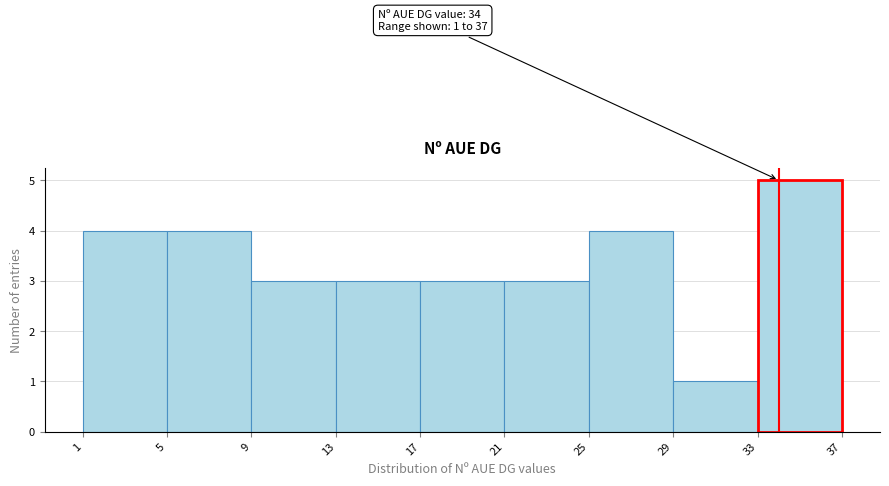

Over which range of the x-axis is the bar tallest?

33 to 37